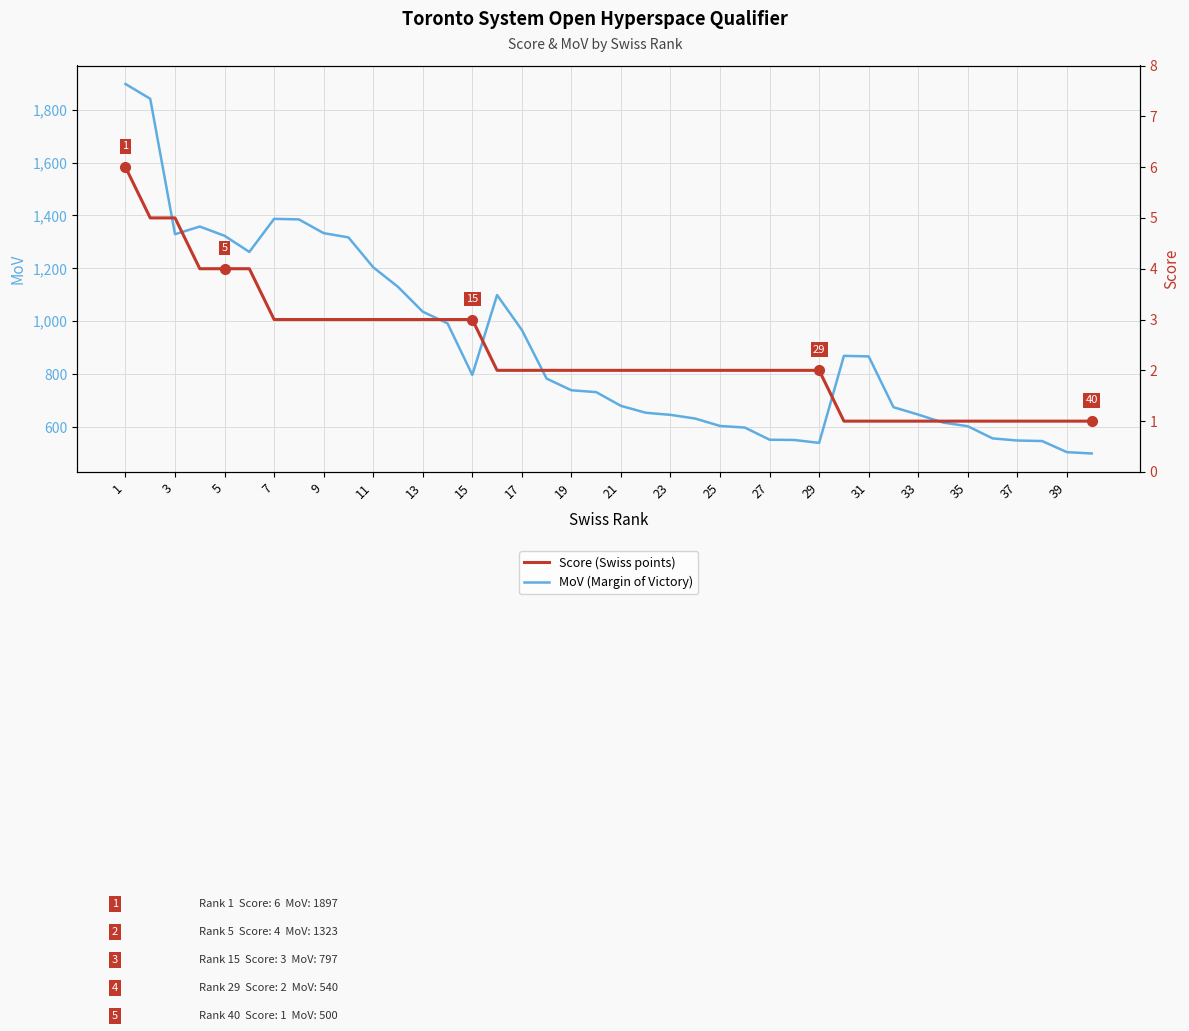

Which category has the highest value in the MoV (Margin of Victory) series?

1